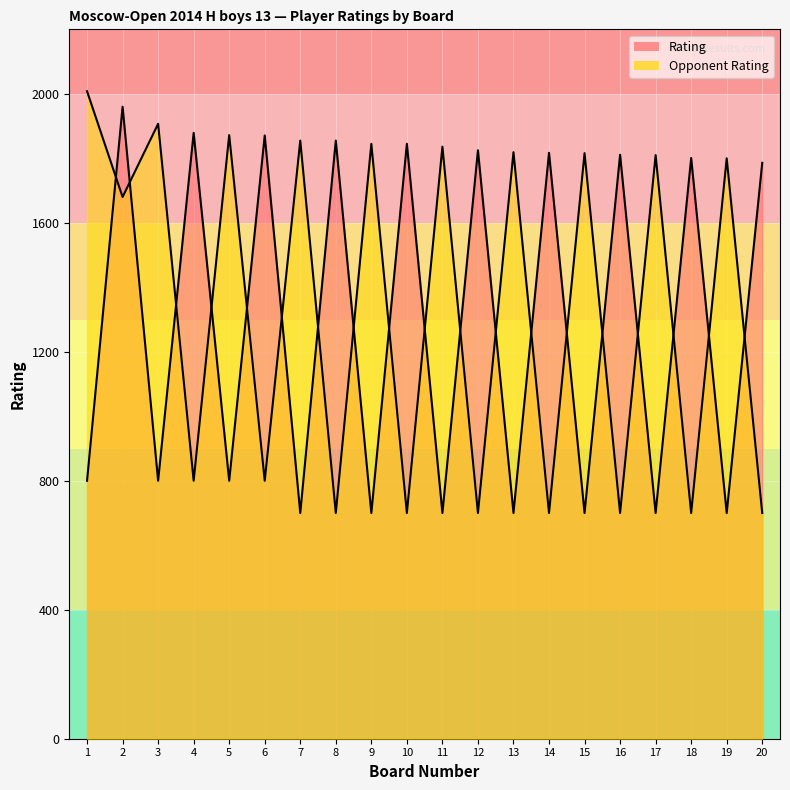

Where is Rating nearest to the value 1330?

20